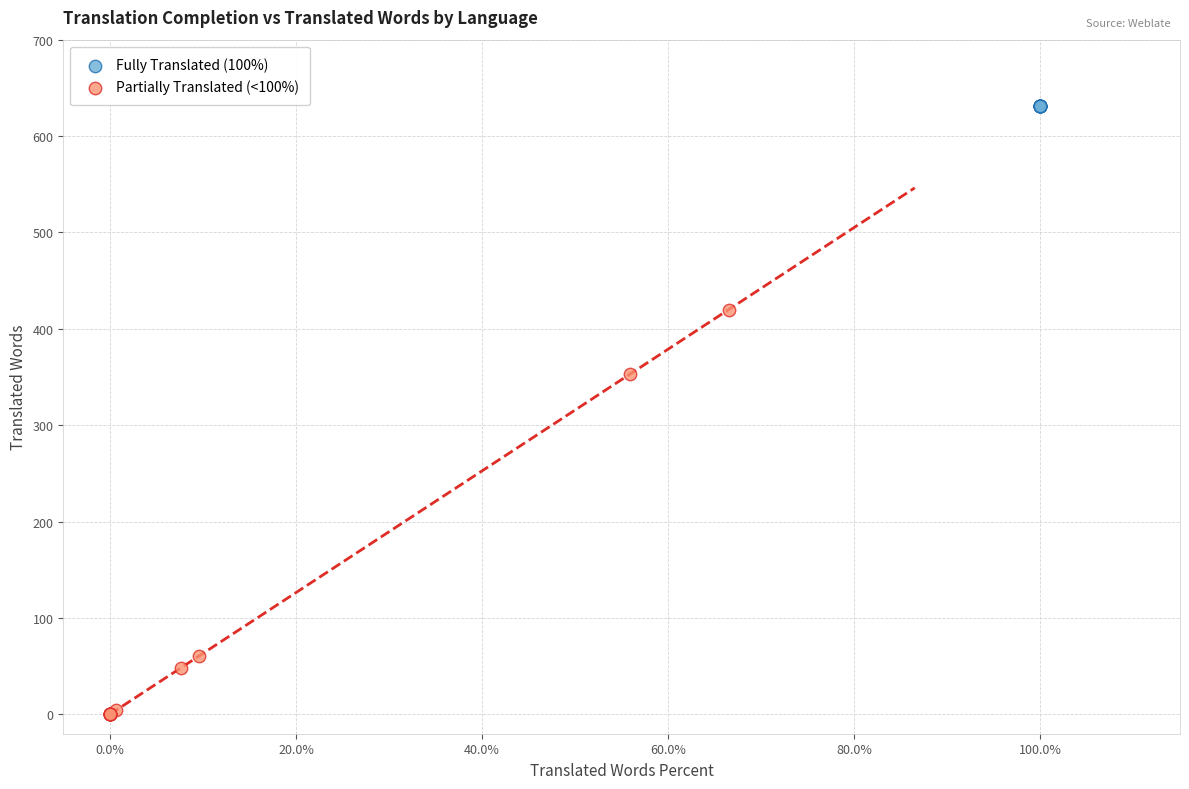

Which series contains the highest Y value?

Fully Translated (100%)